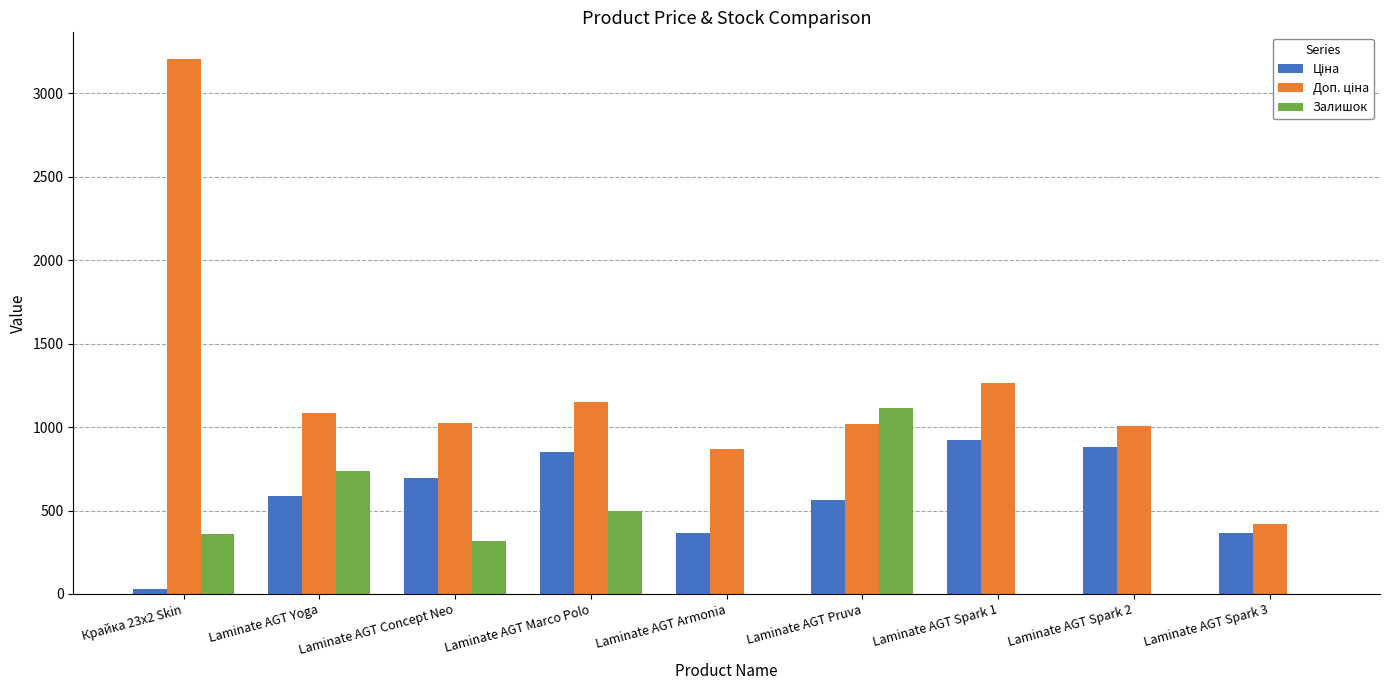

What is the maximum value shown in the chart?

3205.0